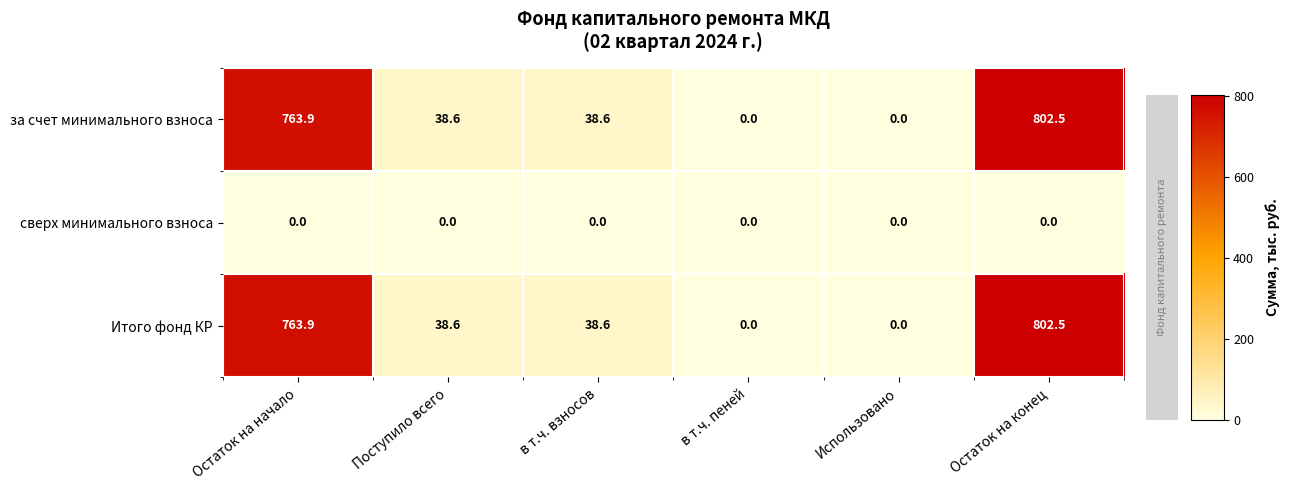

The value of сверх минимального взноса at Остаток на начало is 0.0. True or false?

True